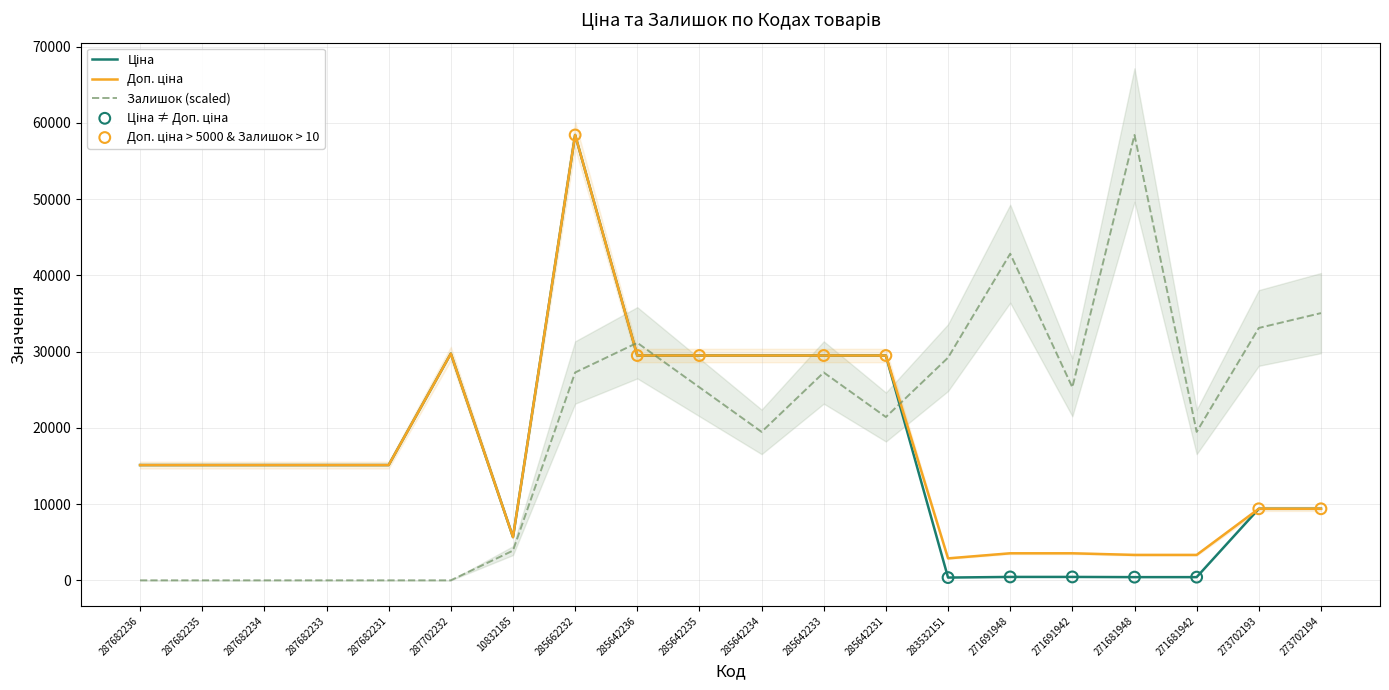

Which series has the widest spread of Y values?

Залишок